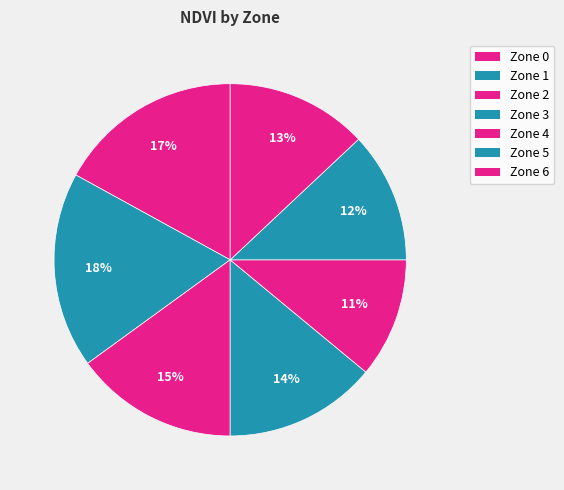

What portion of the pie excludes Zone 1?

82.0%